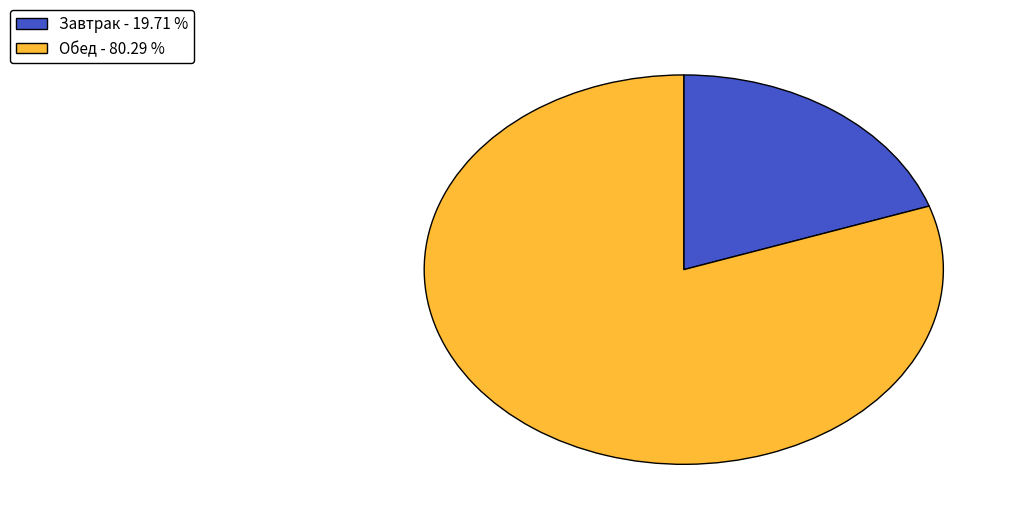

Rank the categories by value from lowest to highest.

Завтрак - 19.71 %, Обед - 80.29 %